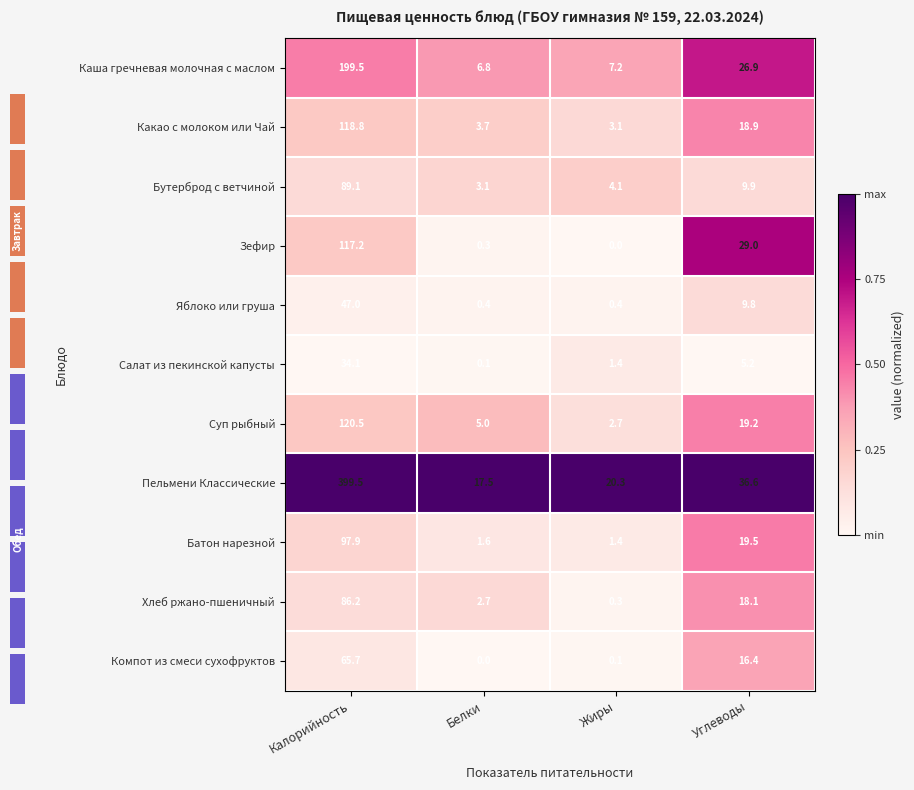

The value of Какао с молоком или Чай at Жиры is 0.2. True or false?

False